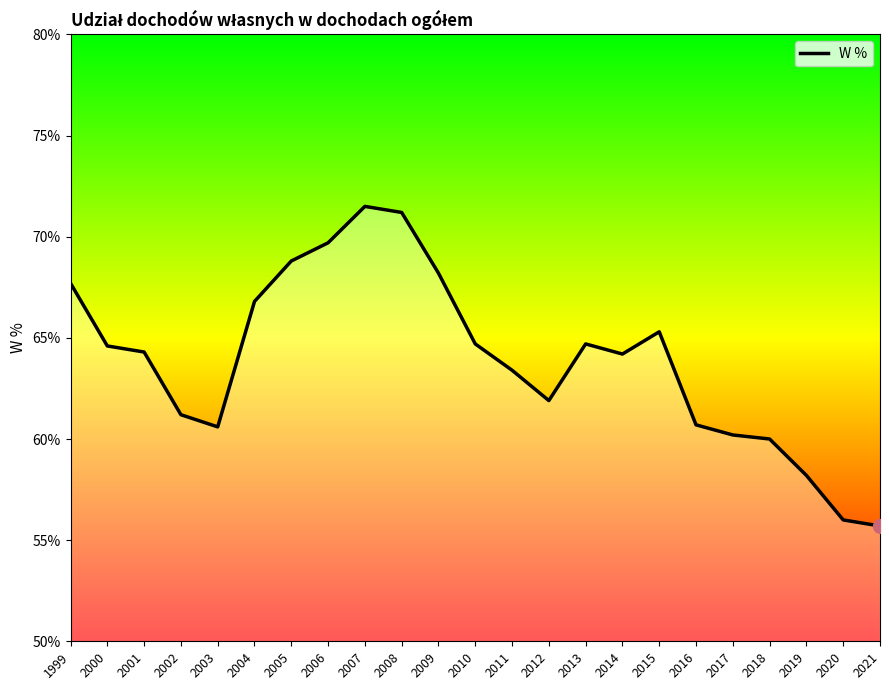

Where does the data first go above 64?

1999